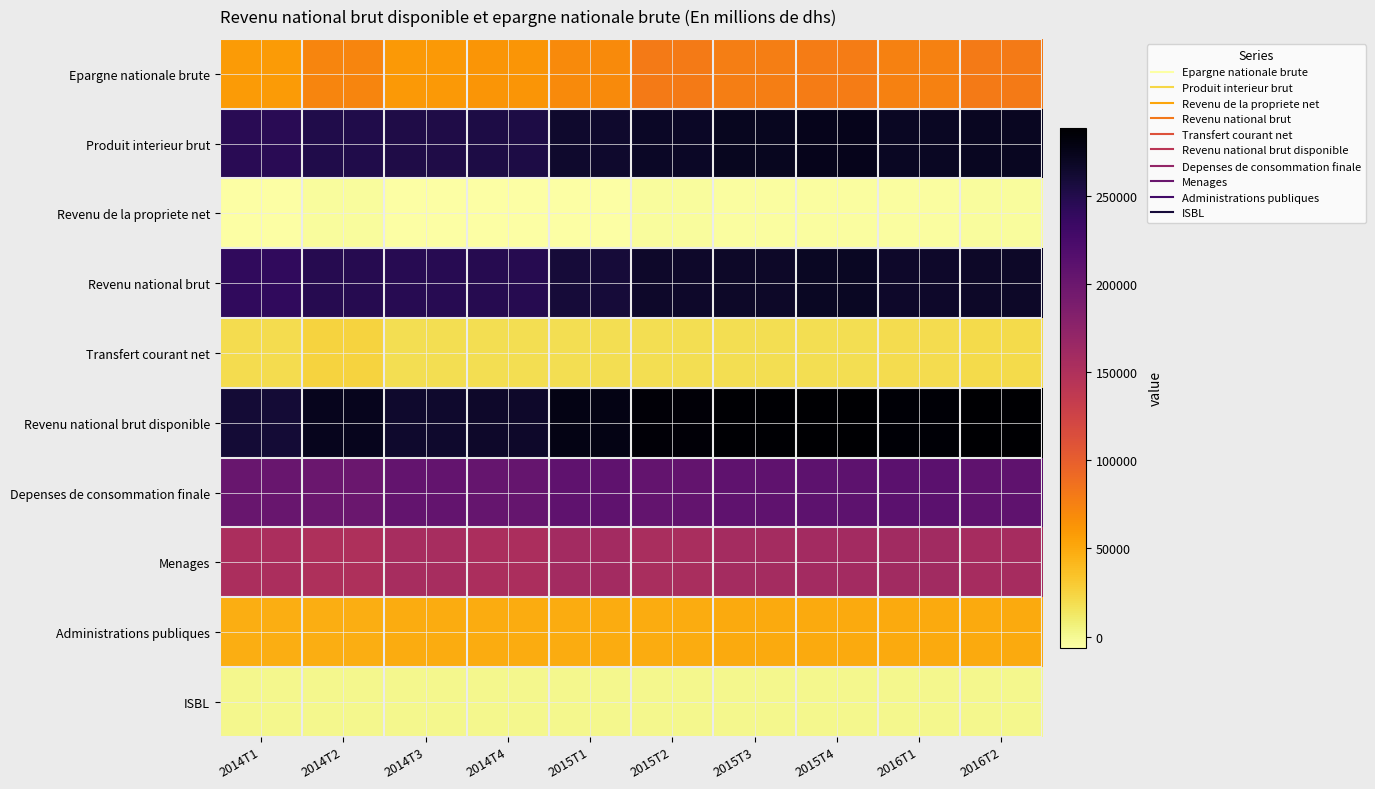

Rank the series at 2014T4 from highest to lowest value.

Revenu national brut disponible, Produit interieur brut, Revenu national brut, Depenses de consommation finale, Menages, Epargne nationale brute, Administrations publiques, Transfert courant net, ISBL, Revenu de la propriete net